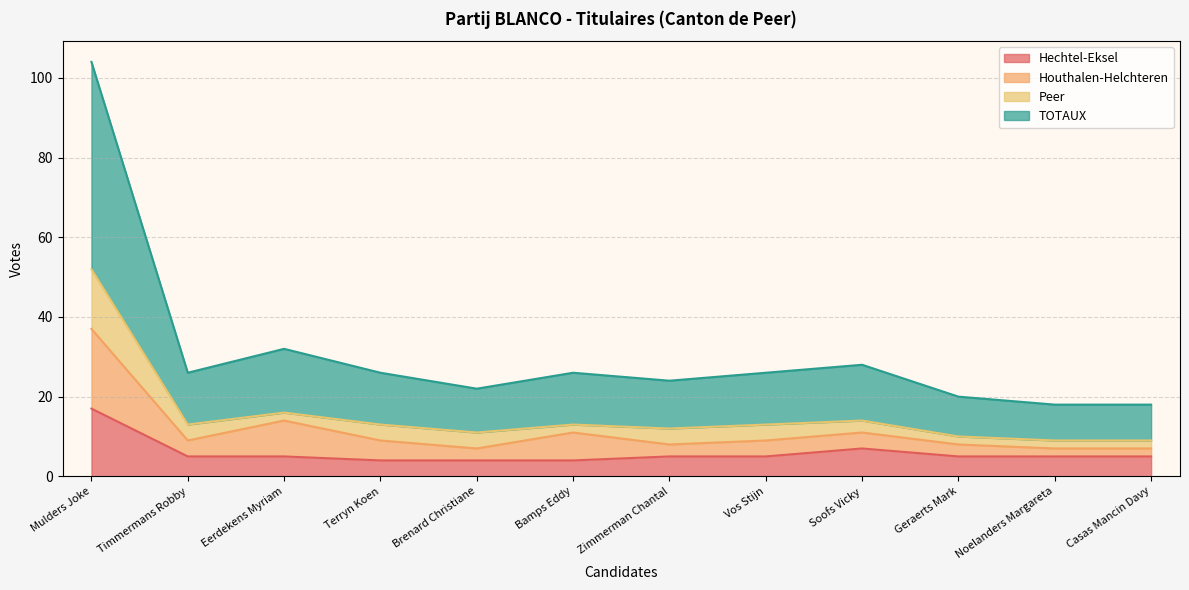

At which category does the chart reach its peak across all series?

Mulders Joke